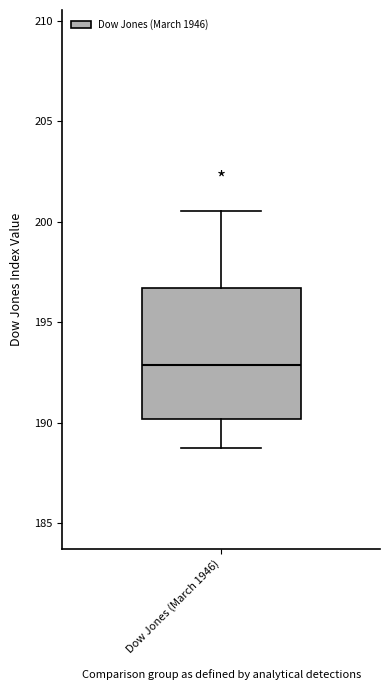

Read this box plot against the y-axis: the position of the median line, the range covered by the box, and the ends of both whiskers. The values are not printed on the chart, so give them approximately, as read against the axis.

median 193.0, box 190.0 to 196.5, whiskers 188.5 to 200.5